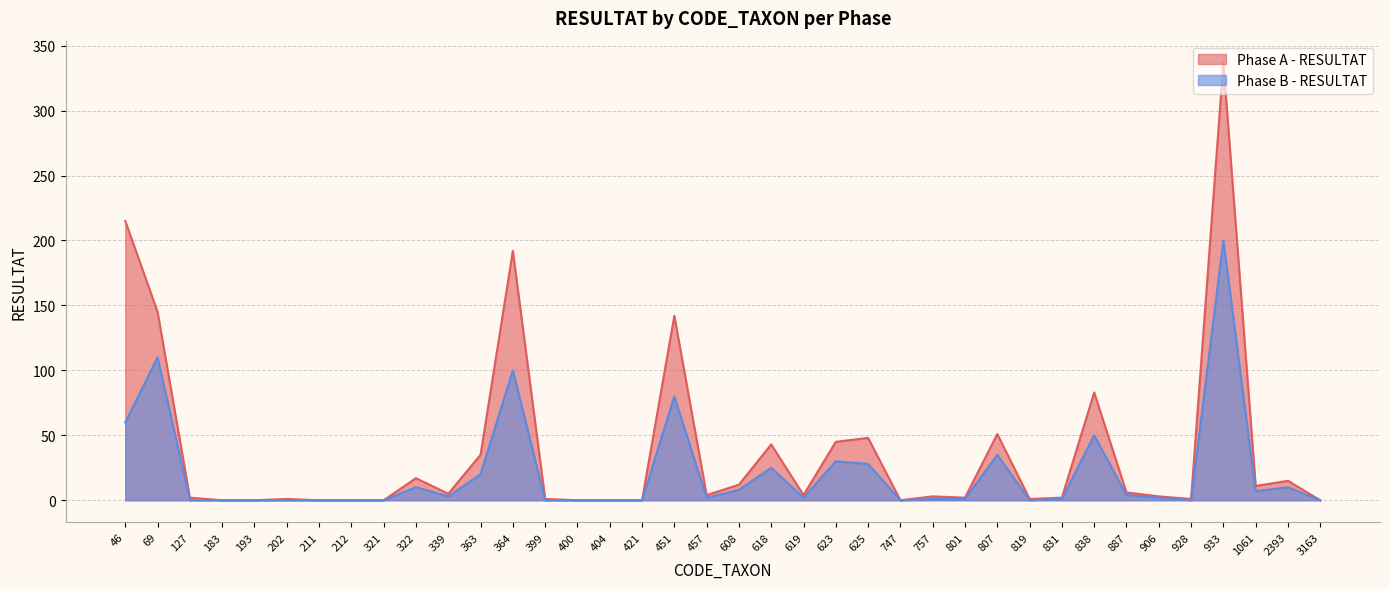

Which has a higher value, 322 or 46?

46